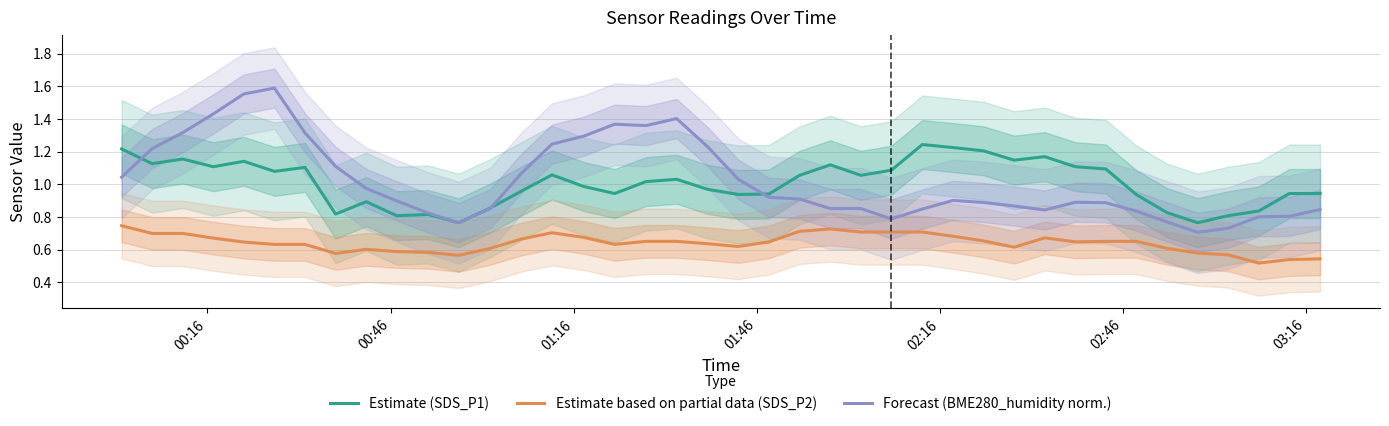

What are all the series names shown in the legend?

Estimate (SDS_P1), Estimate based on partial data (SDS_P2), Forecast (BME280_humidity norm.)